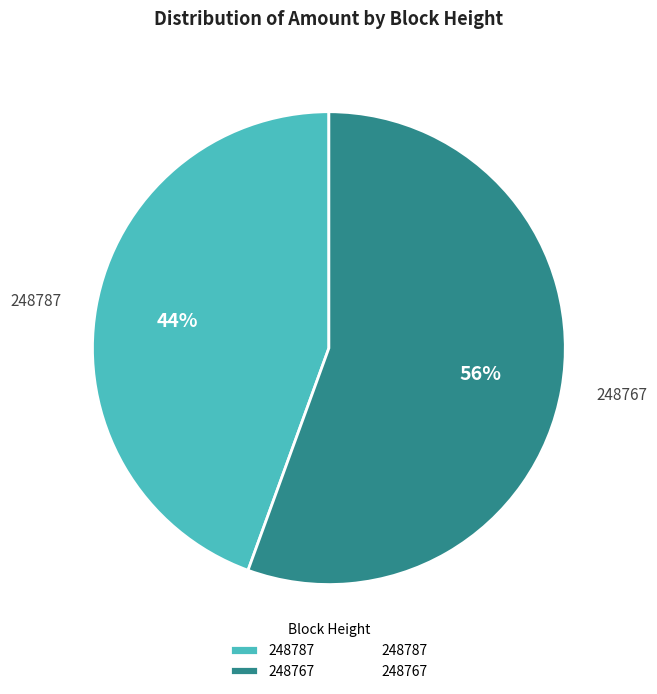

To the nearest percent, what percentage of the pie is 248767?

56%